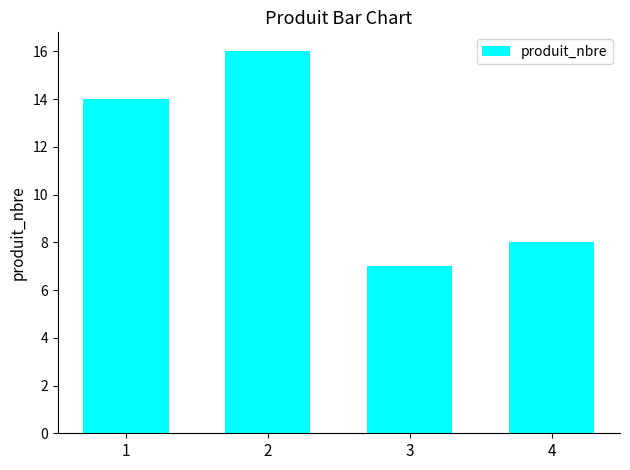

What is the difference between the values at 3 and 4?

1